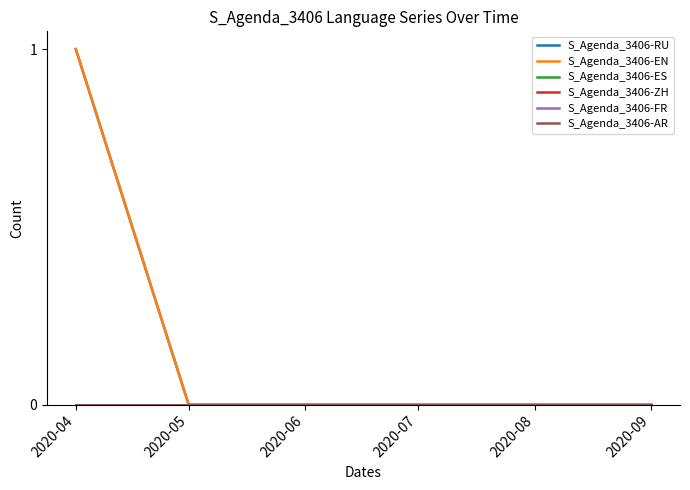

At how many categories does at least one series exceed 0?

1